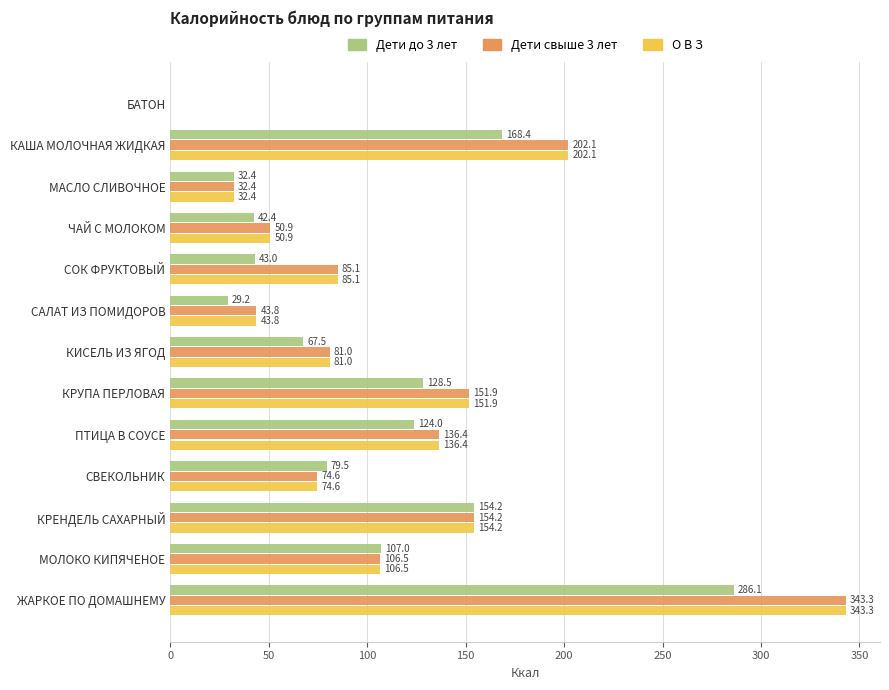

At which category is the sum across all series the highest?

ЖАРКОЕ ПО ДОМАШНЕМУ